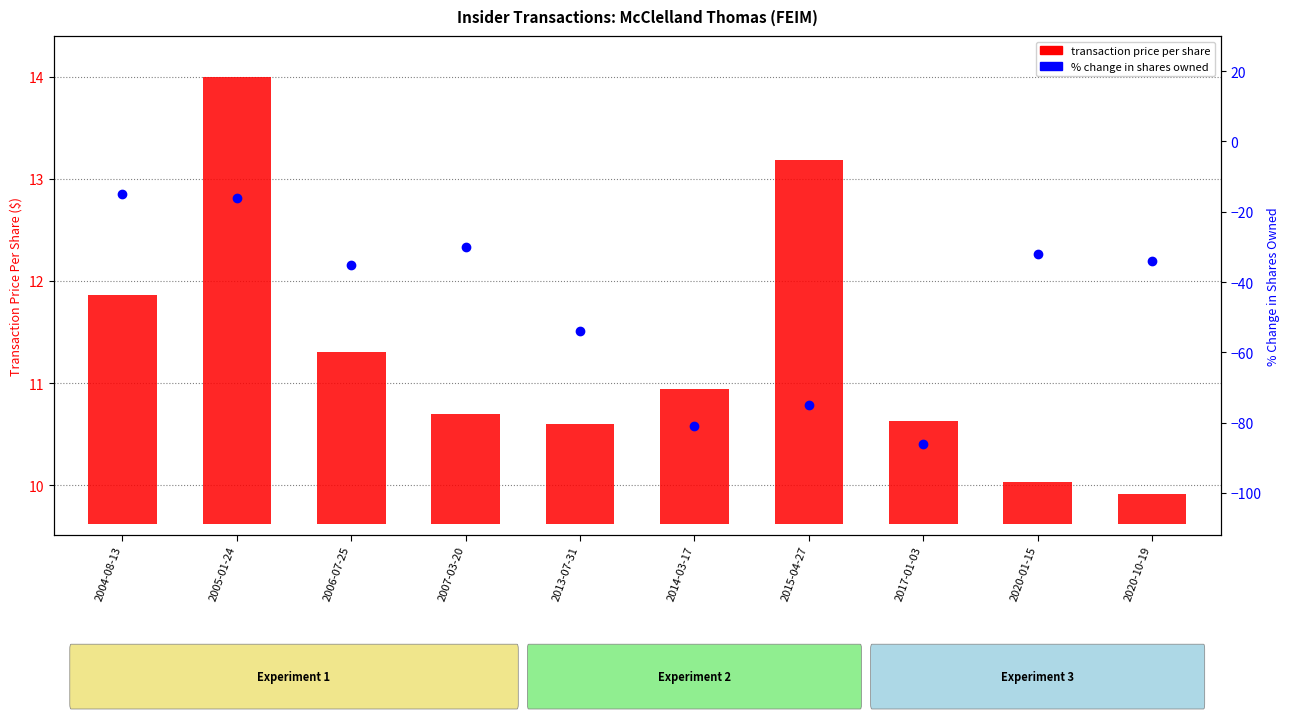

What is the average value of the % change in shares owned series?

-45.8